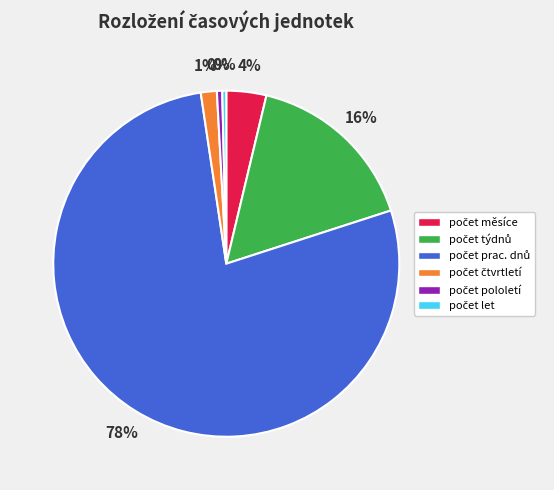

Count the number of slices in the pie.

6